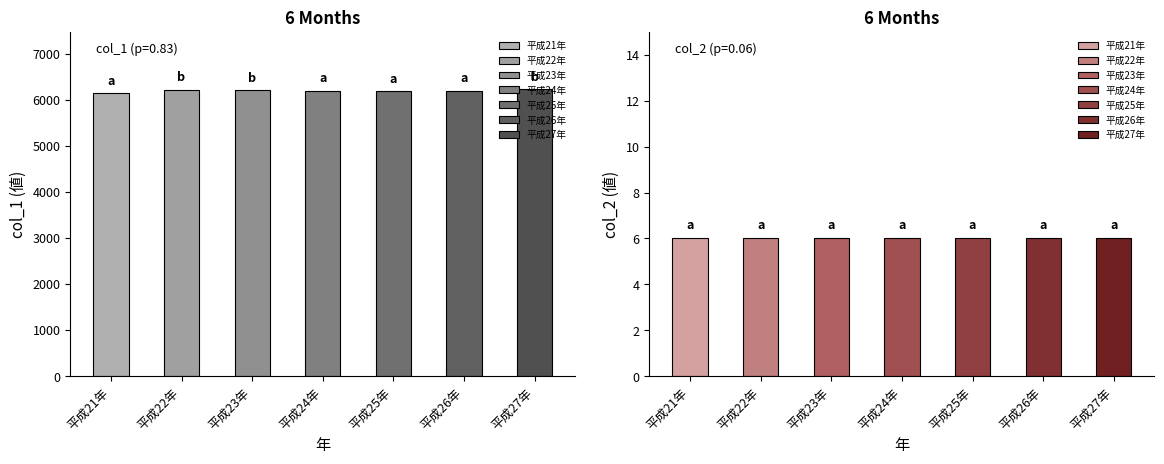

Reading left to right, extract all data points from this chart.

col_1: 6139	6216	6214	6195	6192	6197	6227
col_2: 6	6	6	6	6	6	6